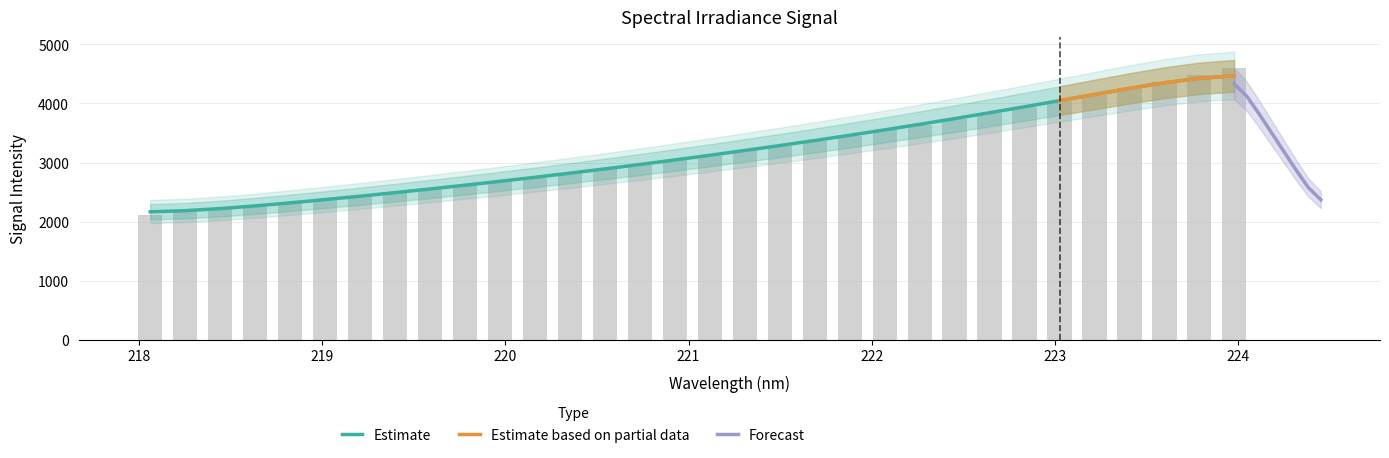

True or false: the data shows 3456.0 at 221.8812.

True